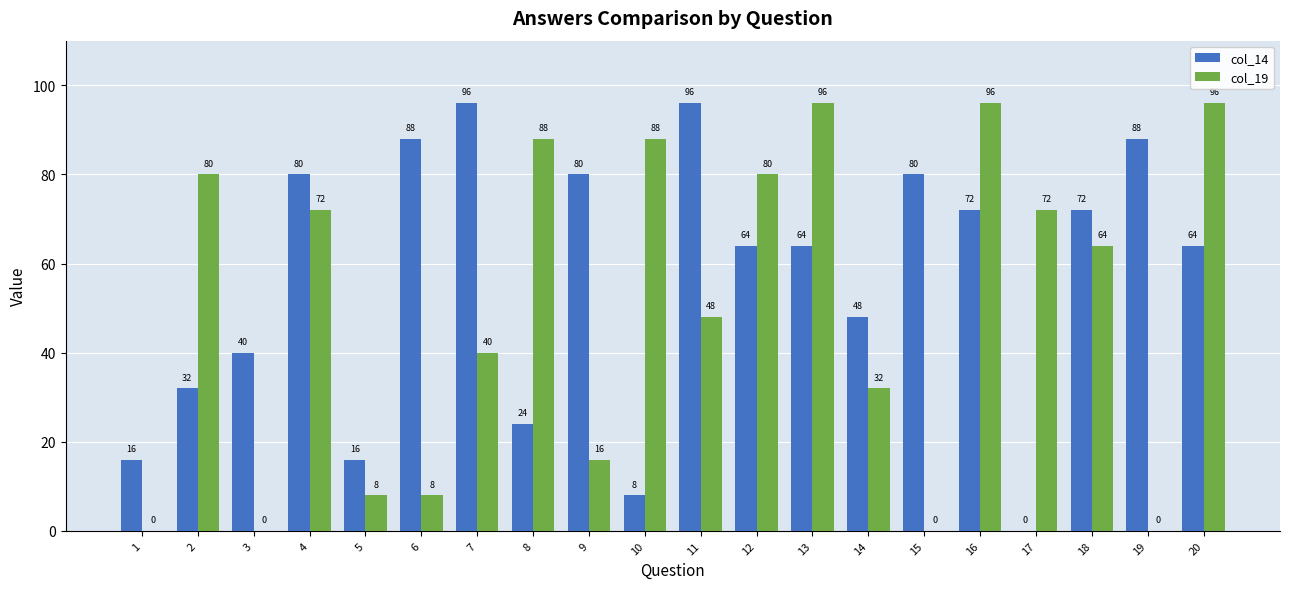

At which category is the sum across all series the highest?

16